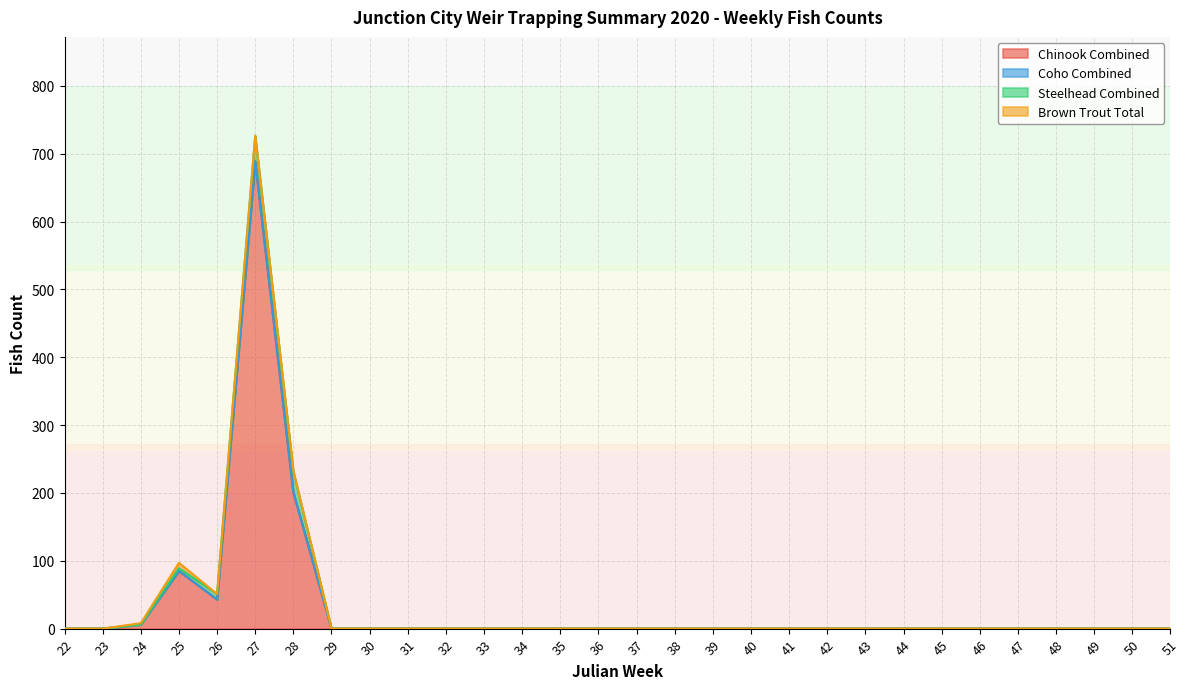

At how many categories does at least one series exceed 179?

2